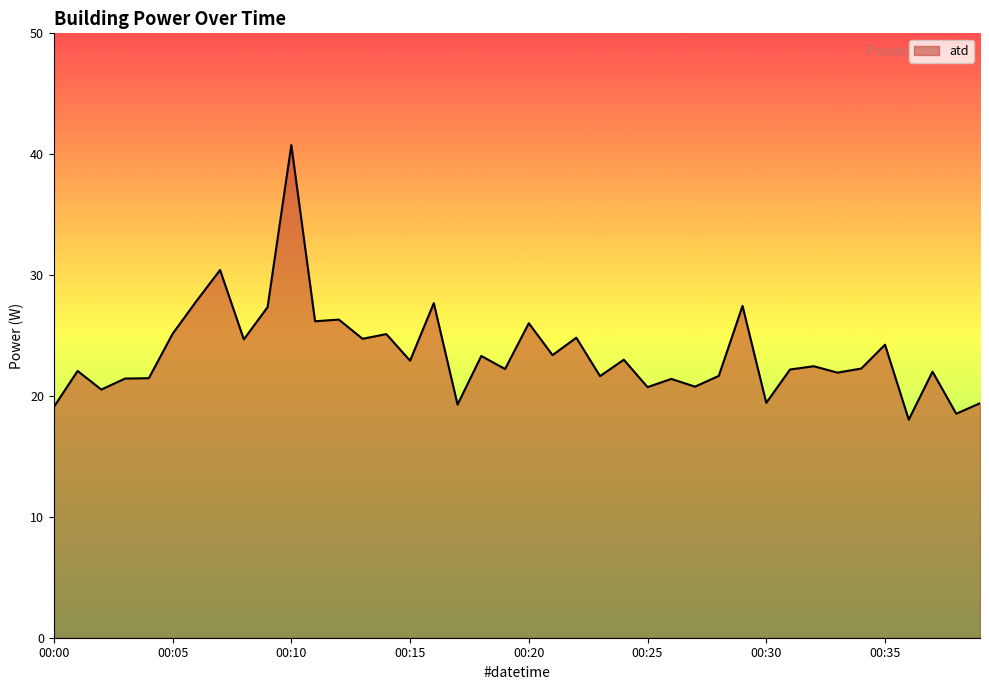

What is the smallest value displayed?

18.0